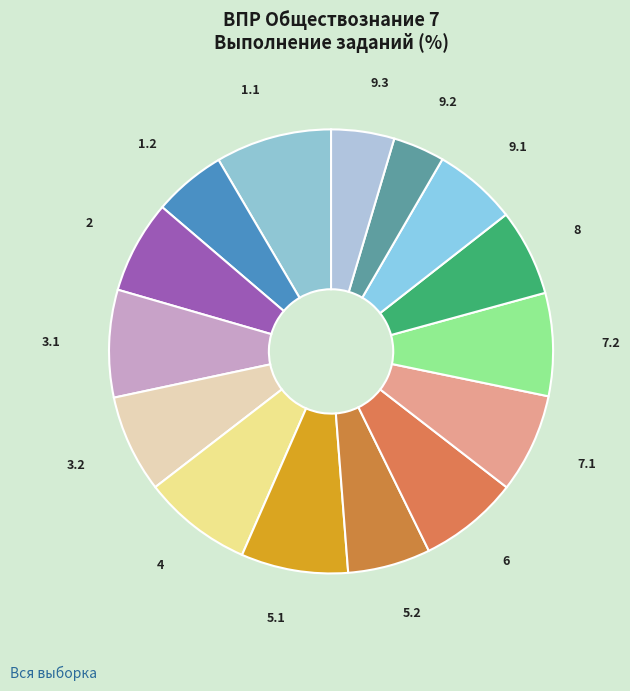

Do 5.1 and 7.2 together represent more than half of the pie?

No